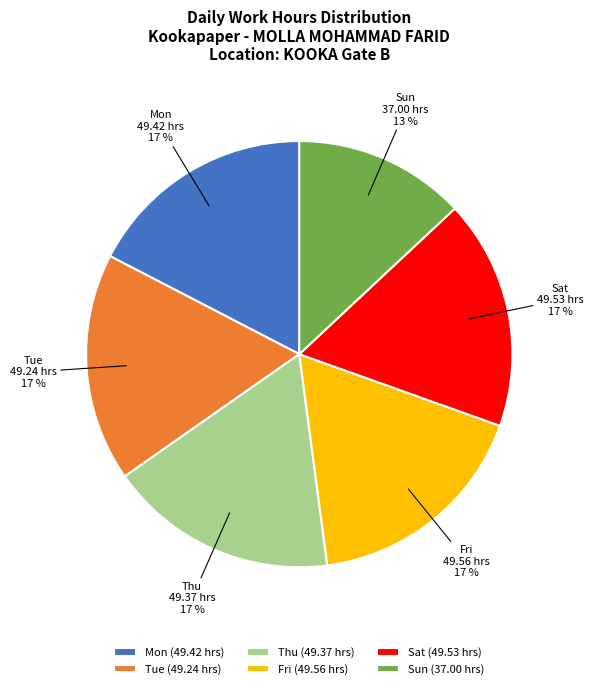

To the nearest percent, what is the average slice percentage?

17%